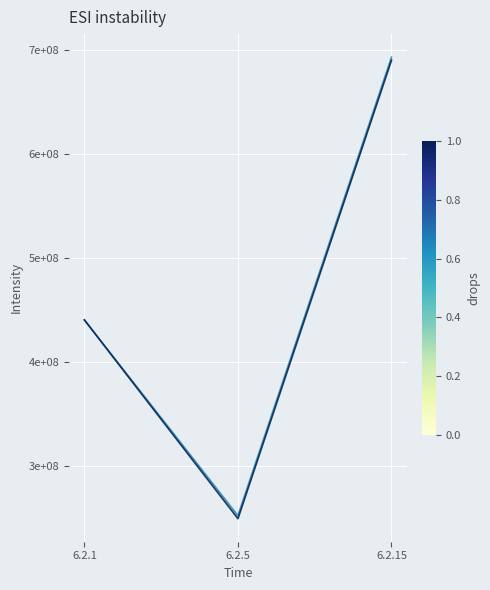

Does the chart display data point markers on the line(s)?

No